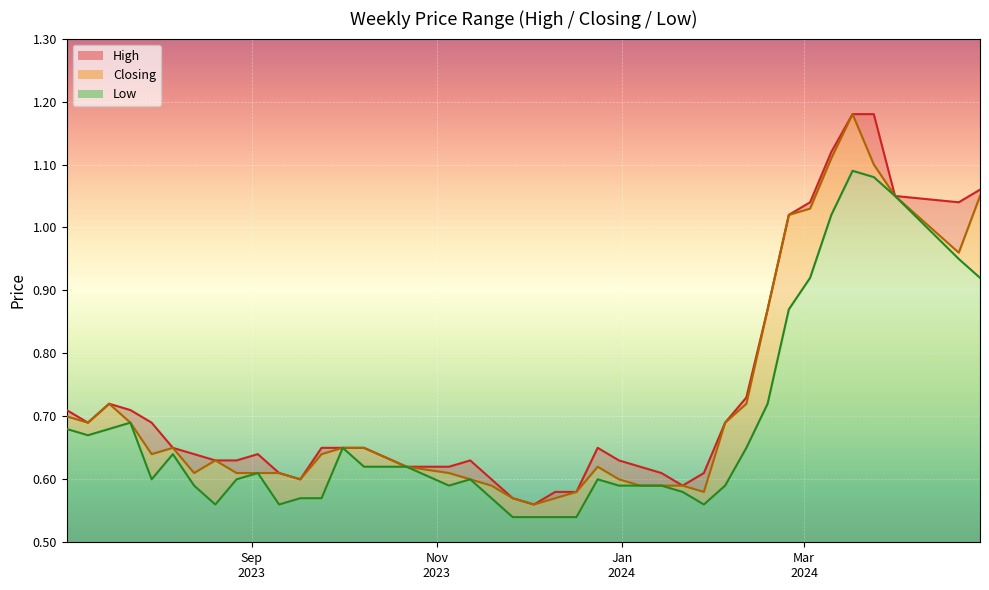

Which series changed the most between 28/01/2024 and 16/07/2023?

Closing